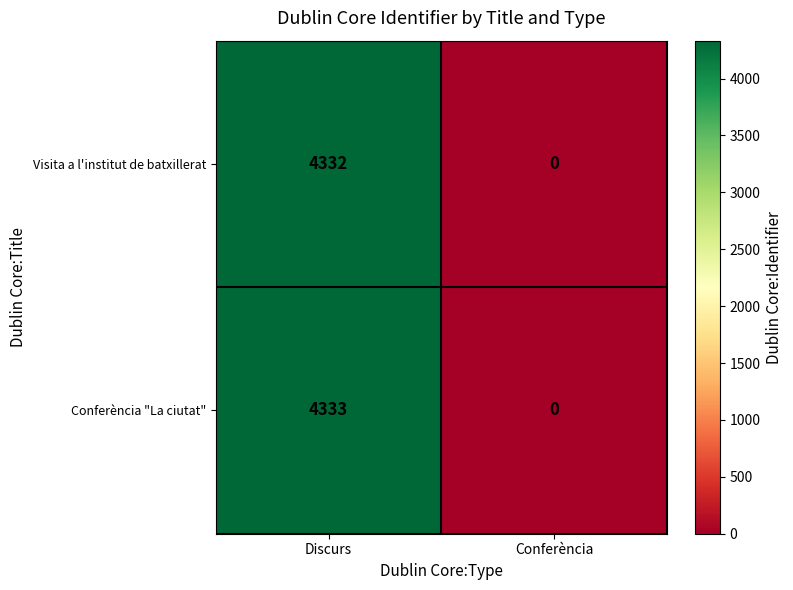

Rank the series by their maximum value, from lowest to highest.

Visita a l'institut de batxillerat, Conferència "La ciutat"